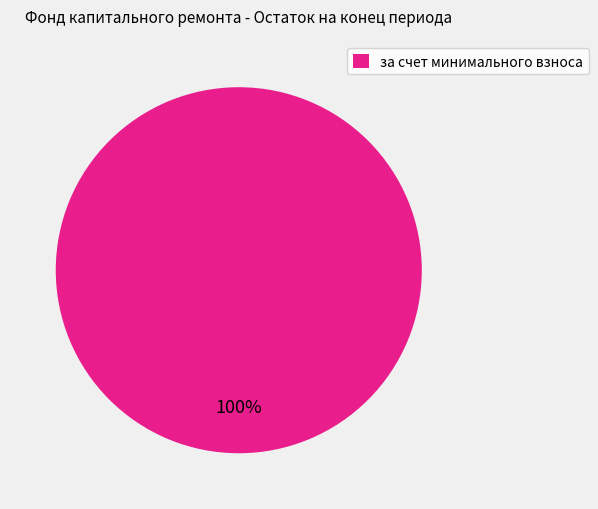

Which slice represents more than half of the pie?

за счет минимального взноса